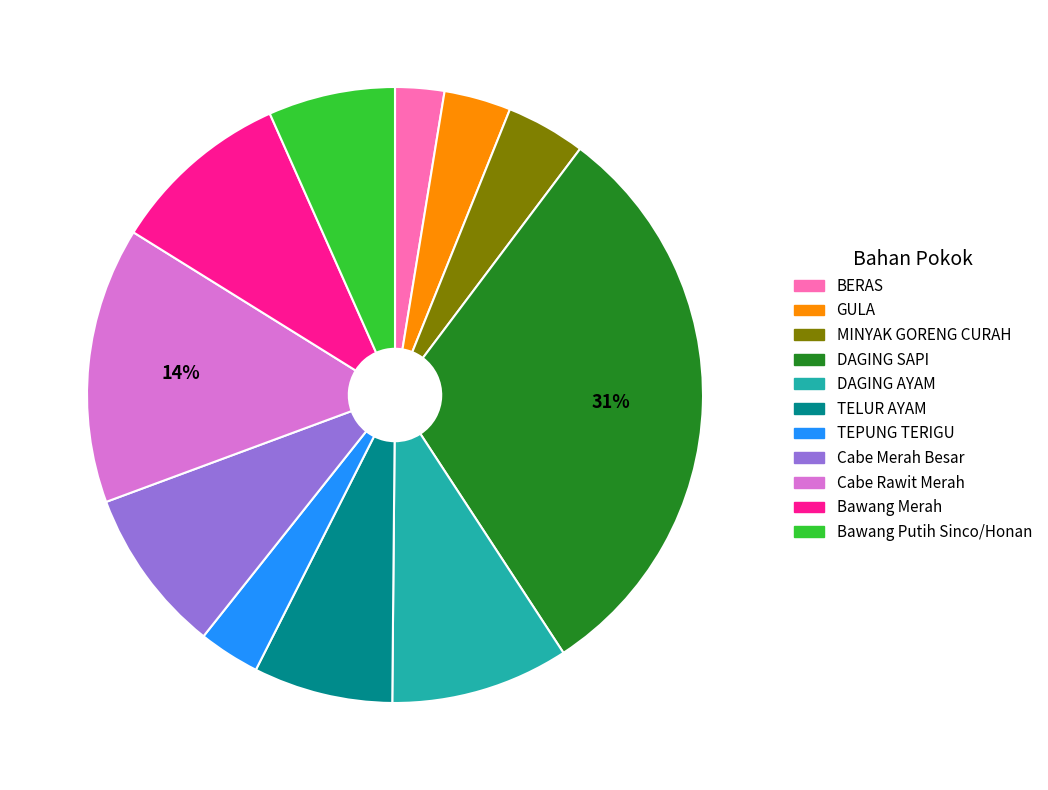

What is the largest slice in the pie chart?

DAGING SAPI